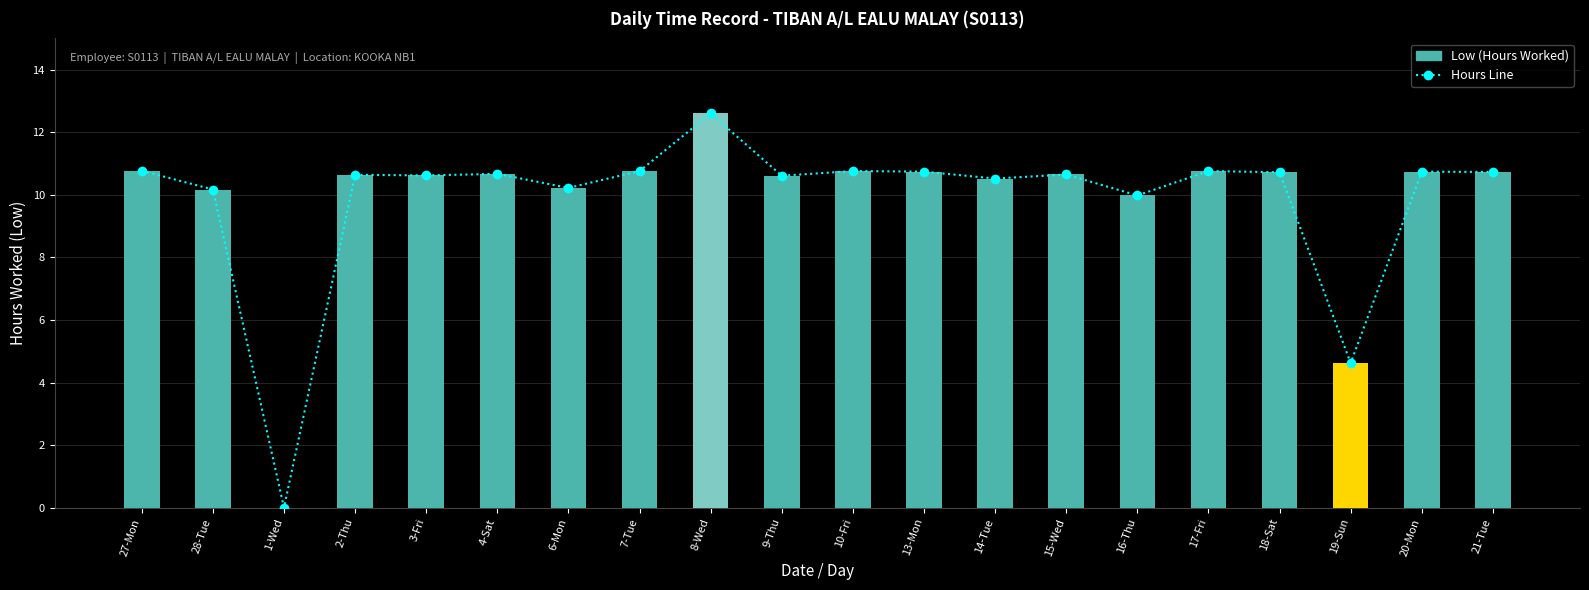

Which series changed the most between 6-Mon and 21-Tue?

Hours Line